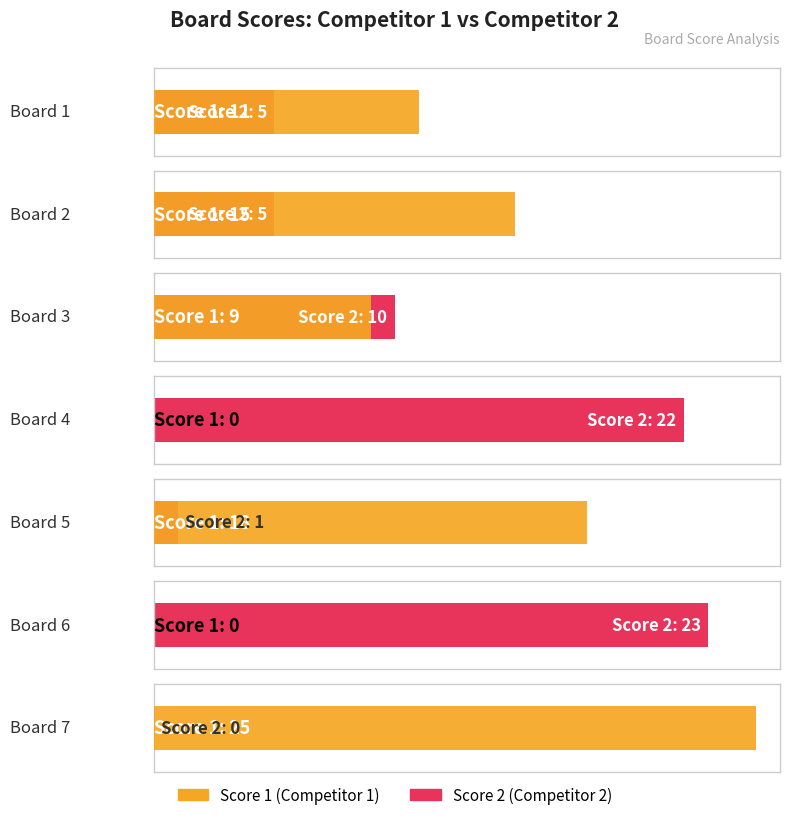

What is the average value of the Score 1 series?

11